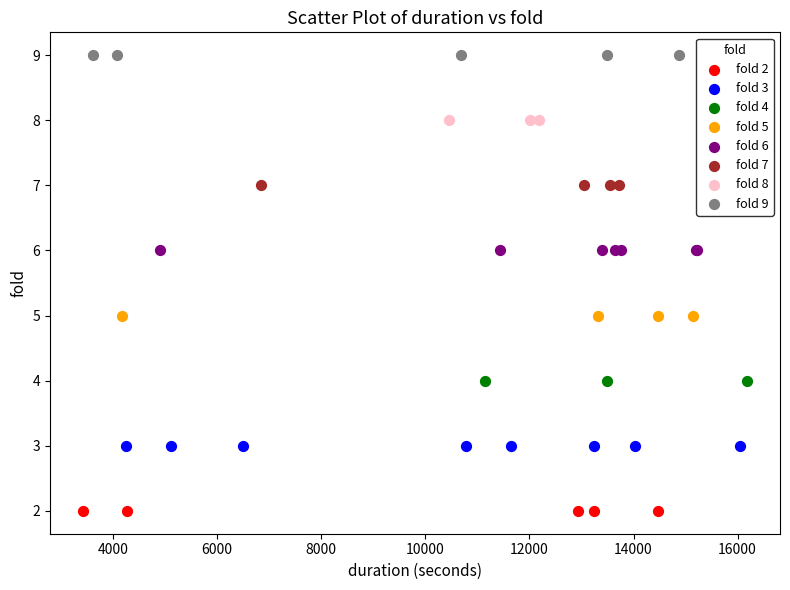

Which series contains the highest Y value?

fold 9